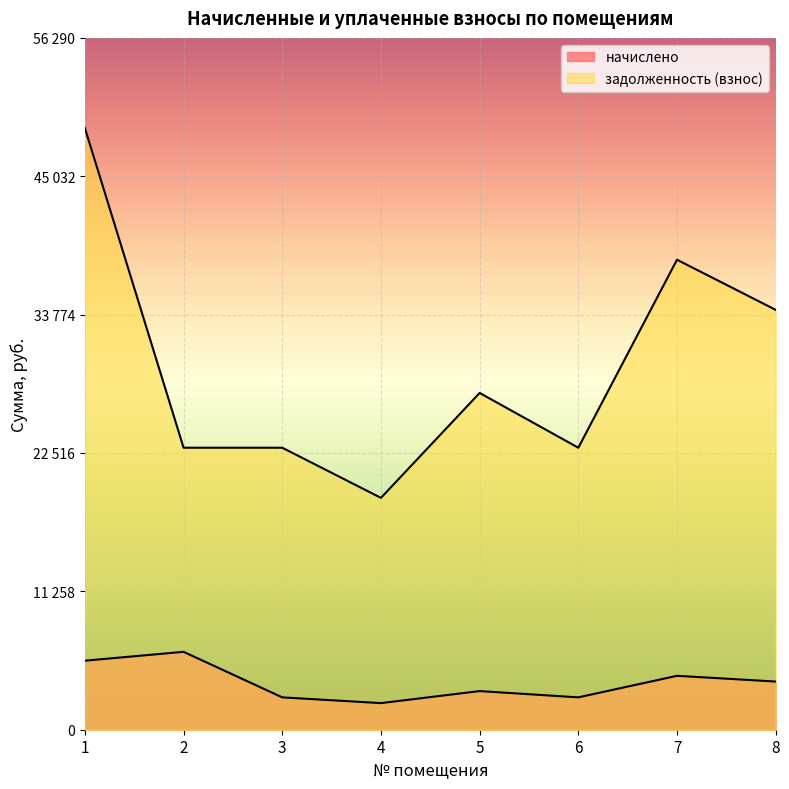

The задолженность (взнос) series shows 39445.9 at 2. True or false?

False